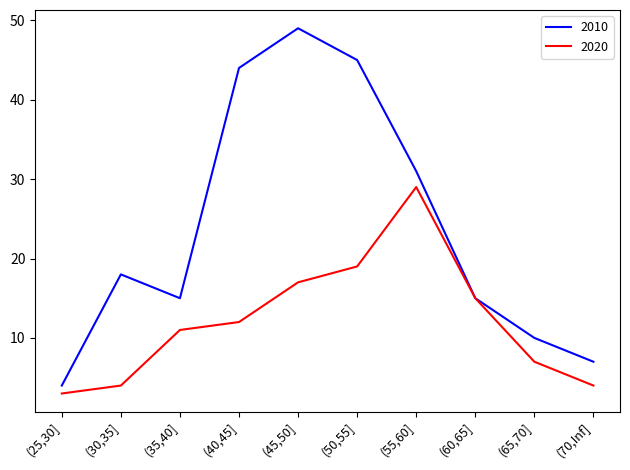

Rank the series at (50,55] from highest to lowest value.

2010, 2020